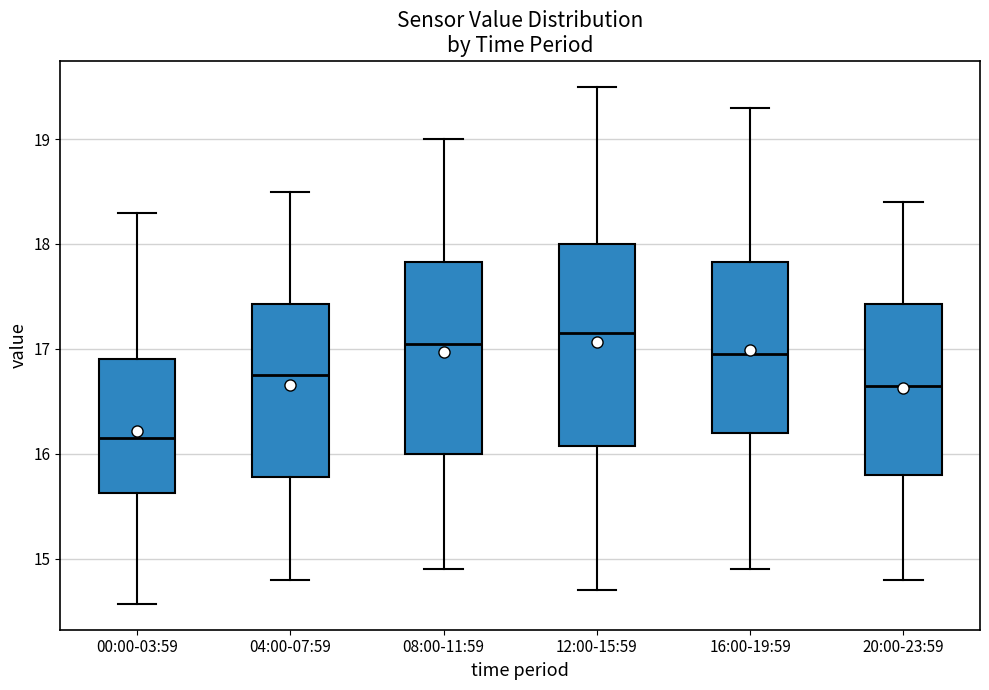

Where is the lower edge of the box for 00:00-03:59 on the y-axis? The values are not printed on the chart, so give them approximately, as read against the axis.

15.6